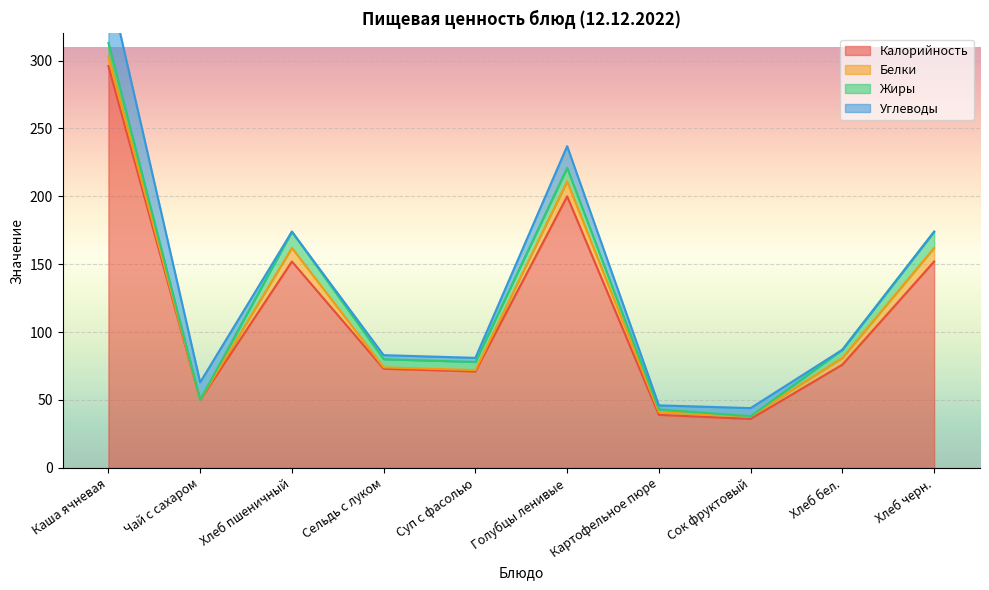

How many lines are shown in the chart?

4